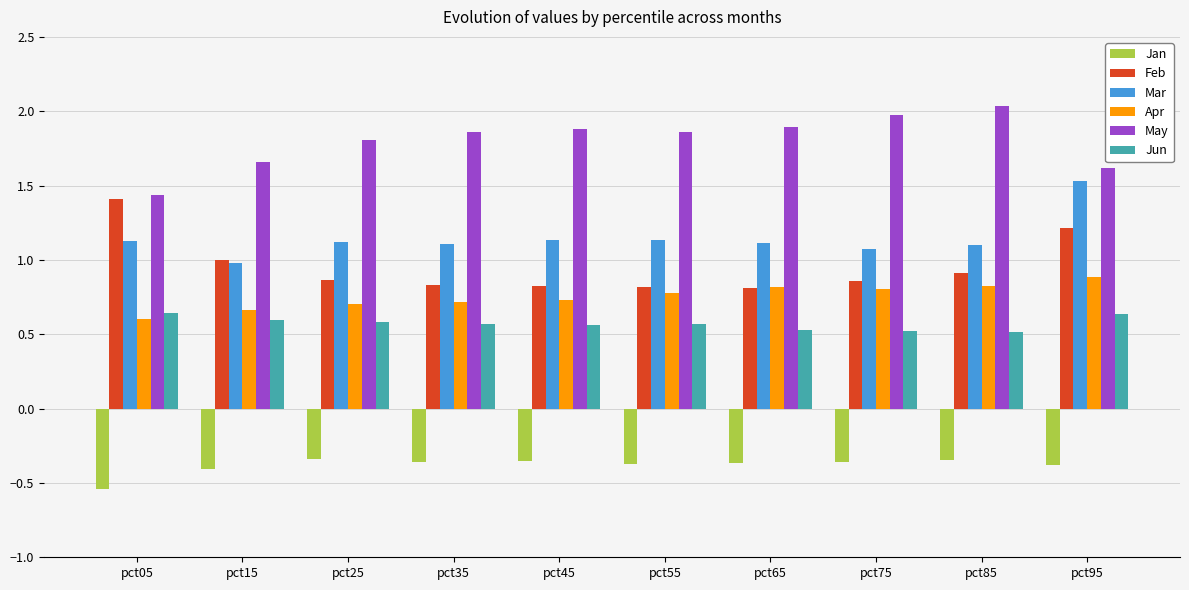

What is the difference between the highest and lowest values at pct95?

2.0